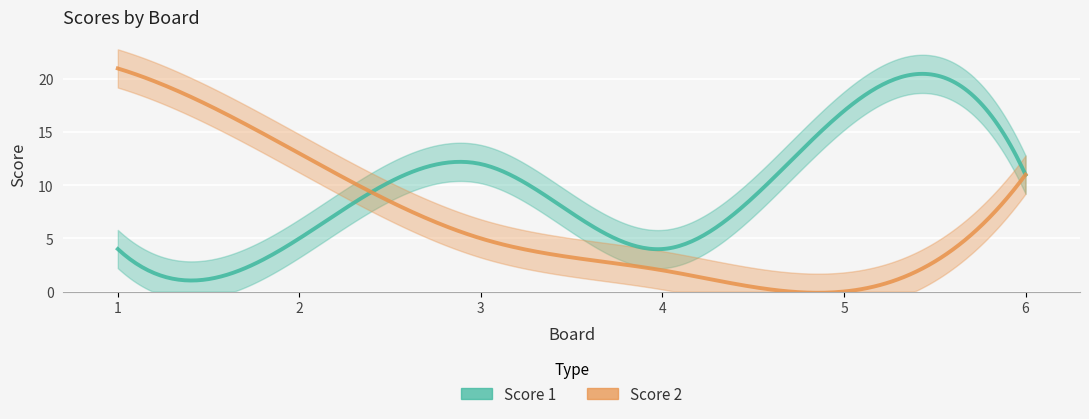

Is it true that Score 2 equals 12 at 5?

False